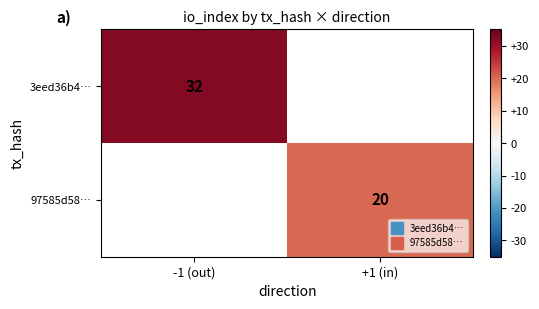

How many categories are shown in the chart?

2